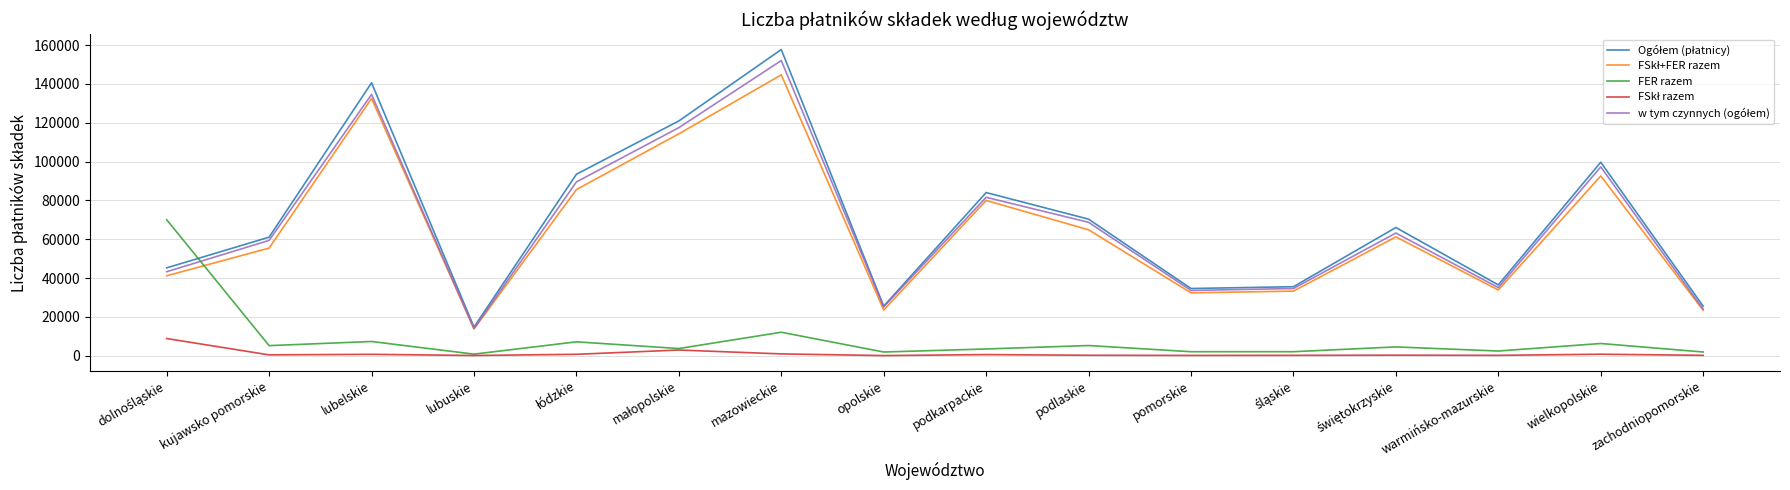

At which category is the sum across all series the highest?

mazowieckie